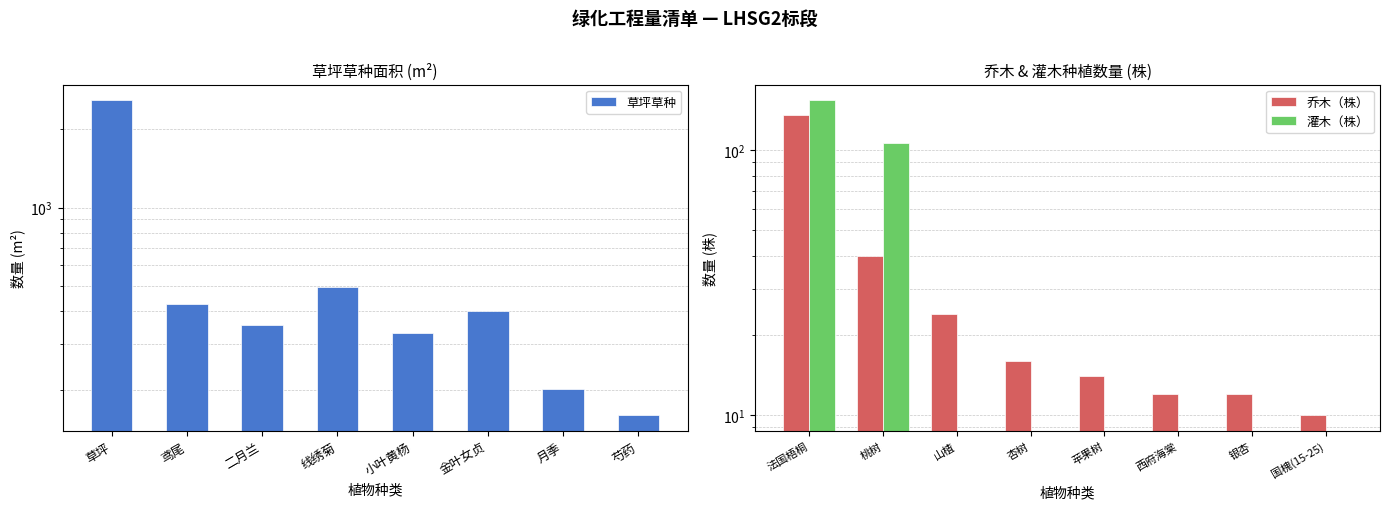

How many categories are shown in the chart?

8